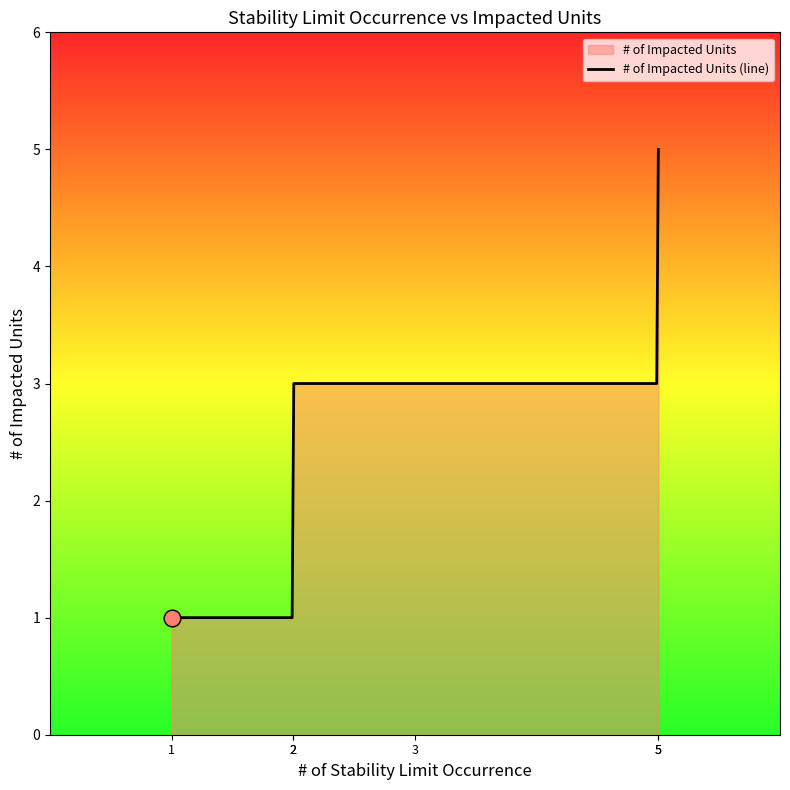

What is the maximum value shown in the chart?

5